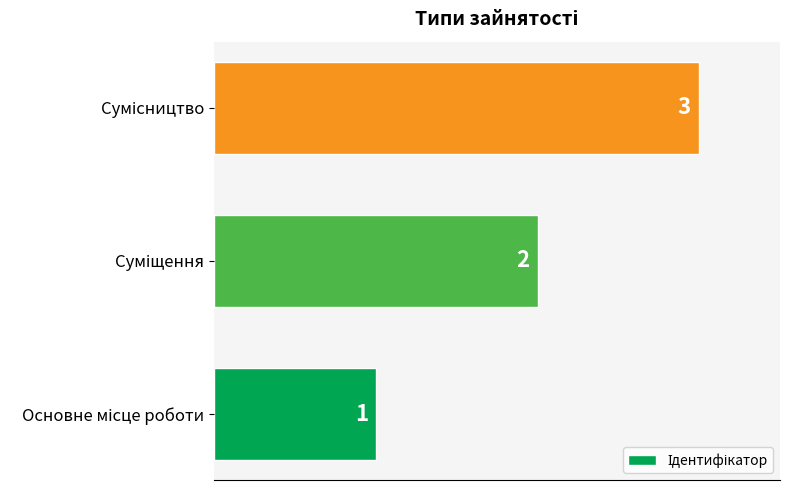

Count the number of categories in the chart.

3